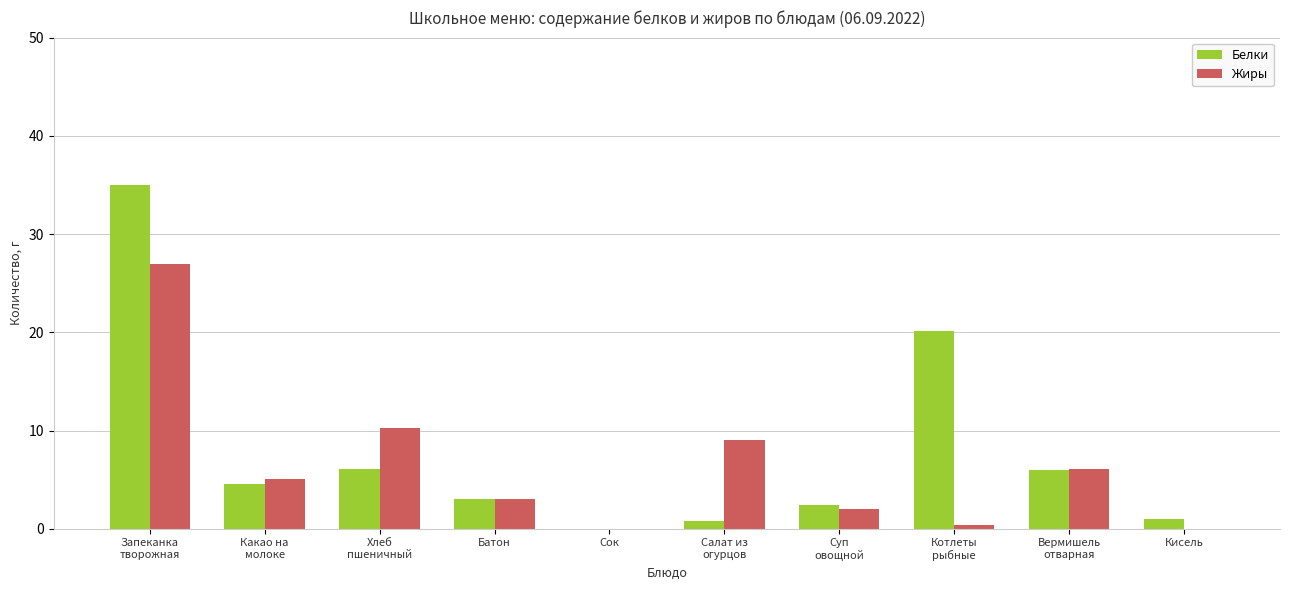

What is the maximum value for Белки?

35.0